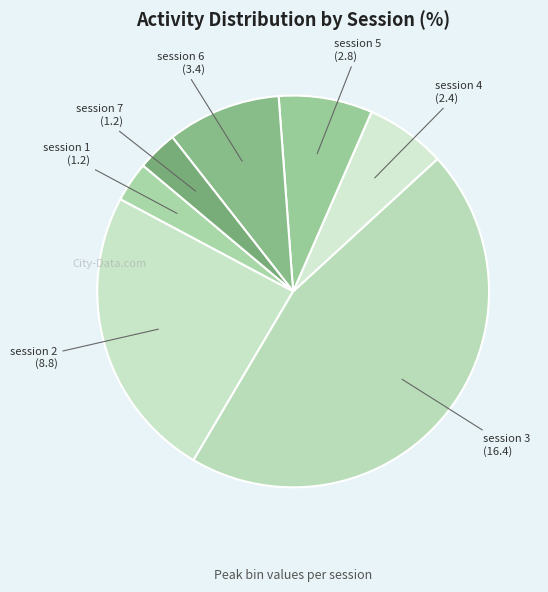

Is there a majority slice in this chart?

No